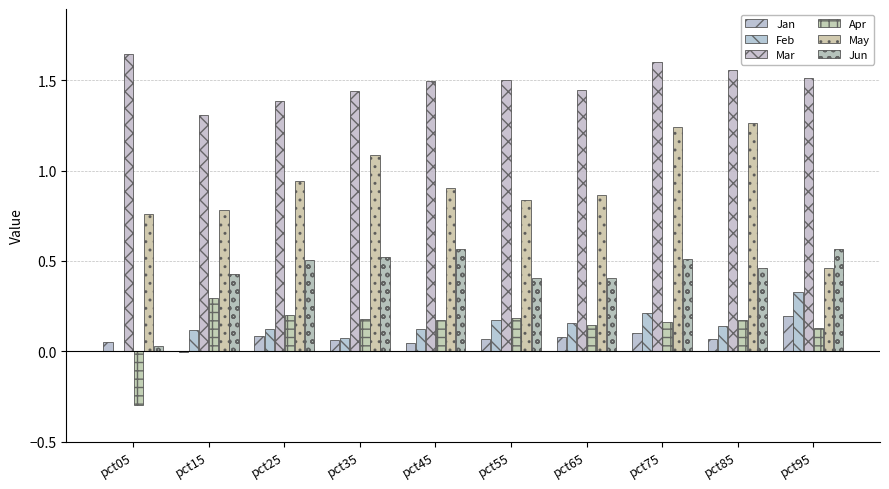

How many distinct data groups are displayed?

6